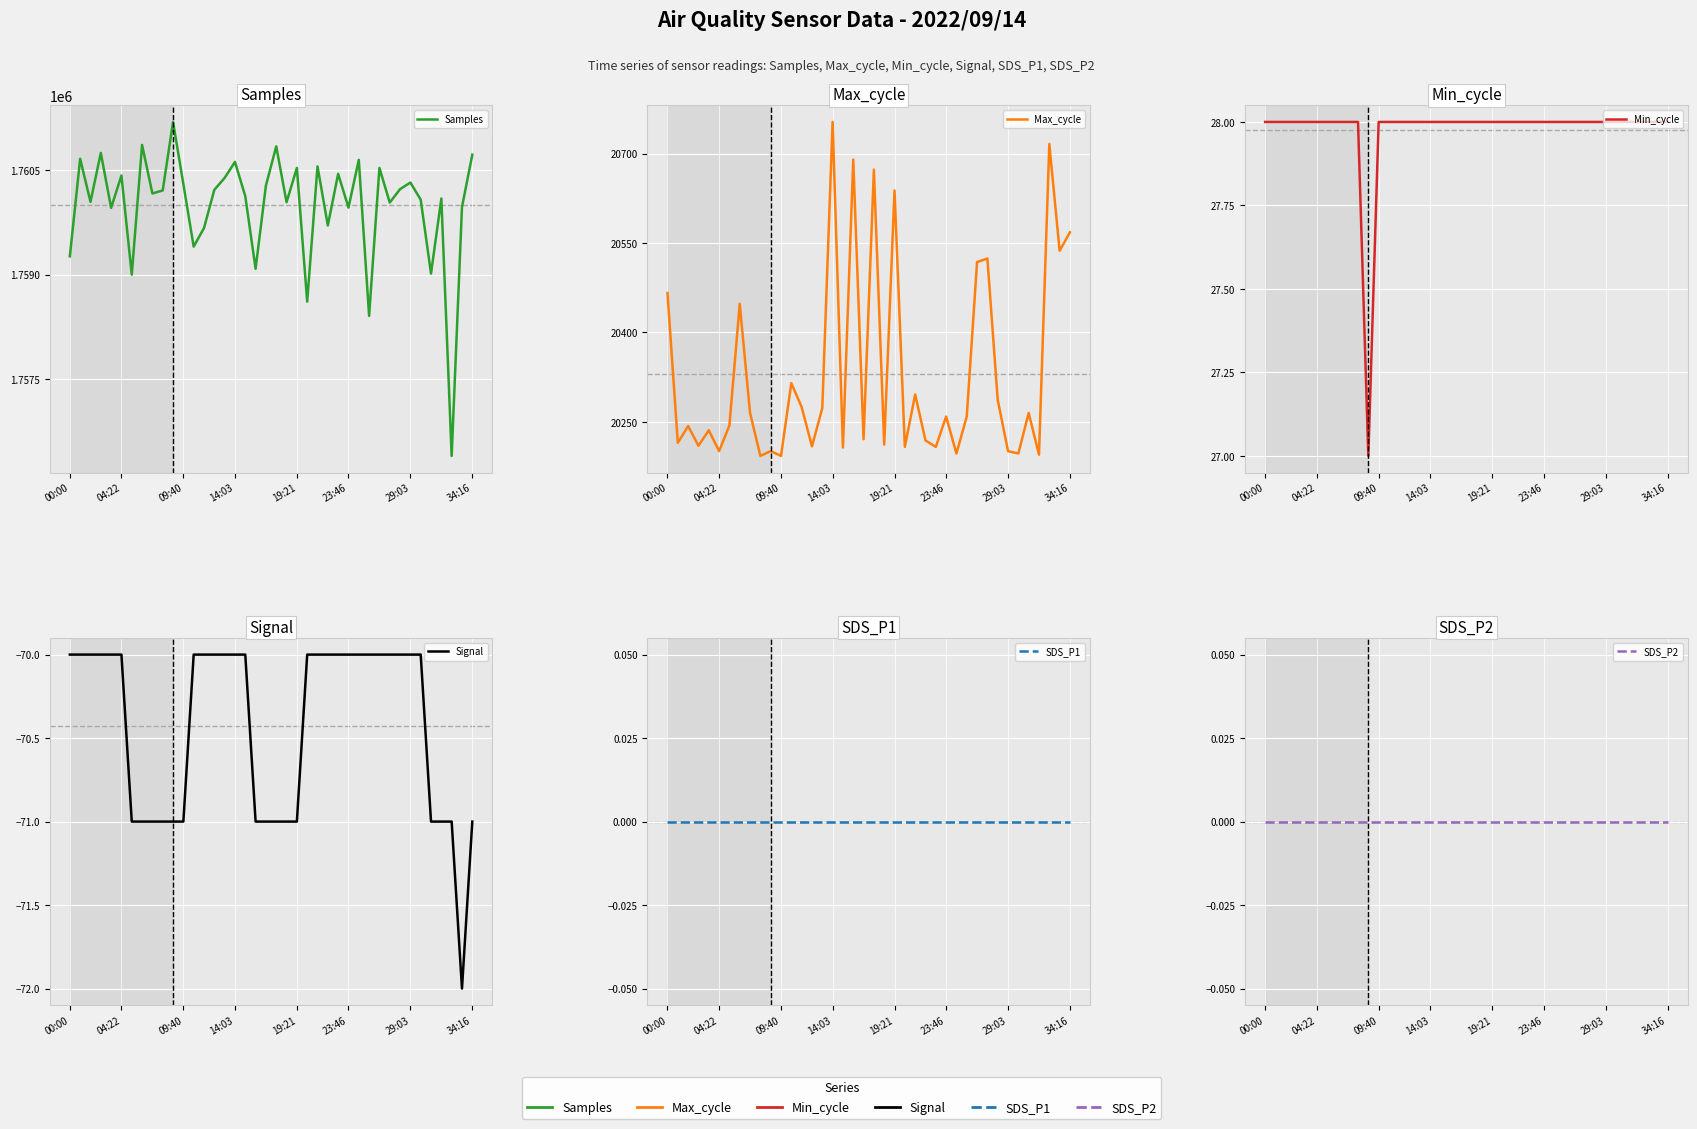

What are all the series names shown in the legend?

Samples, Max_cycle, Min_cycle, Signal, SDS_P1, SDS_P2